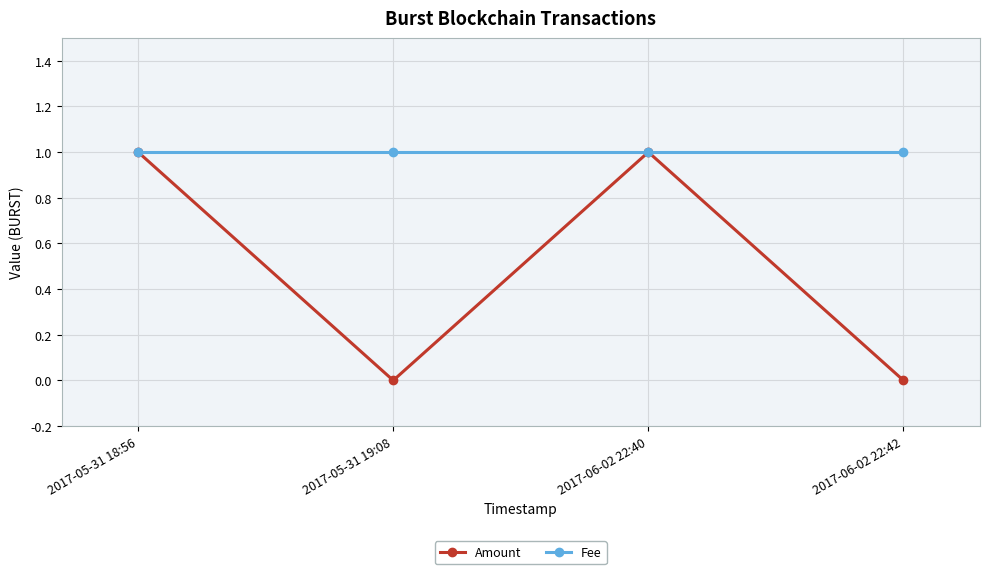

What are all the series names shown in the legend?

Amount, Fee